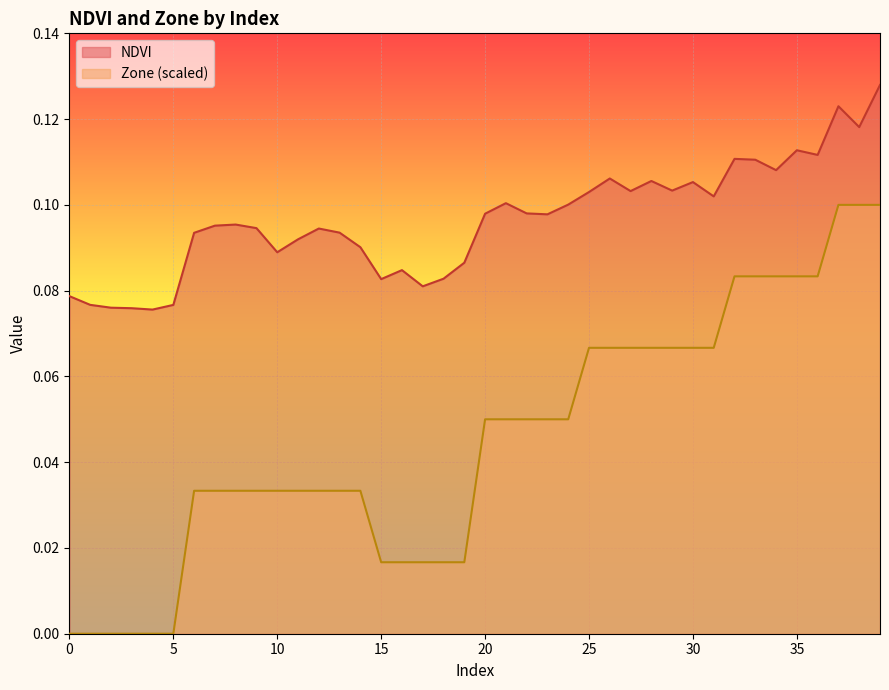

Reading left to right, extract all data points from this chart.

NDVI: 0.1	0.1	0.1	0.1	0.1	0.1	0.1	0.1	0.1	0.1	0.1	0.1	0.1	0.1	0.1	0.1	0.1	0.1	0.1	0.1	0.1	0.1	0.1	0.1	0.1	0.1	0.1	0.1	0.1	0.1	0.1	0.1	0.1	0.1	0.1	0.1	0.1	0.1	0.1	0.1
Zone: 0.0	0.0	0.0	0.0	0.0	0.0	0.0	0.0	0.0	0.0	0.0	0.0	0.0	0.0	0.0	0.0	0.0	0.0	0.0	0.0	0.1	0.1	0.1	0.1	0.1	0.1	0.1	0.1	0.1	0.1	0.1	0.1	0.1	0.1	0.1	0.1	0.1	0.1	0.1	0.1